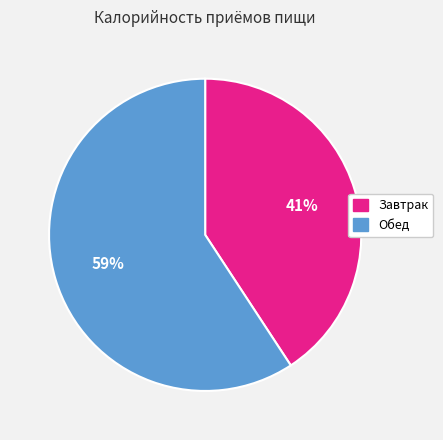

Does any single category account for the majority?

Yes